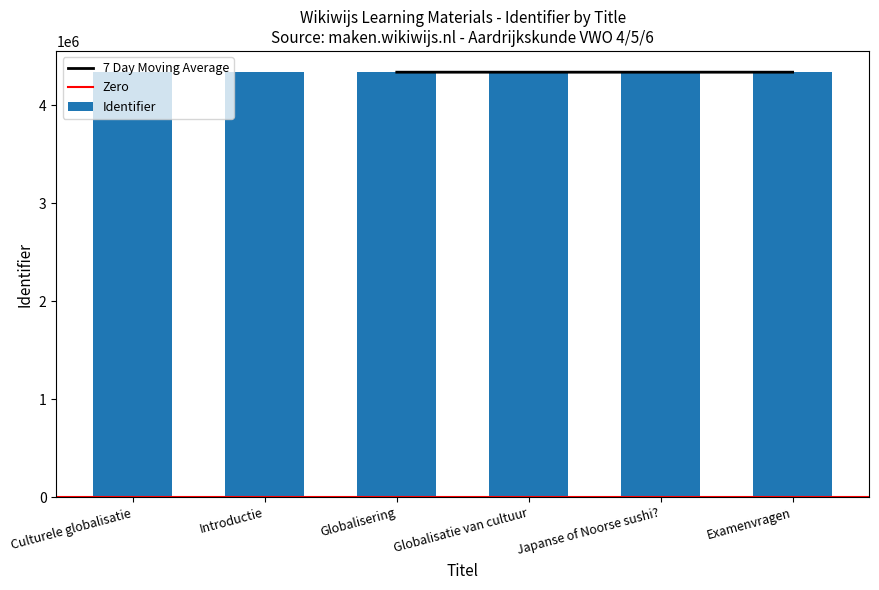

What is the value of the 1st bar from the left?

4336048